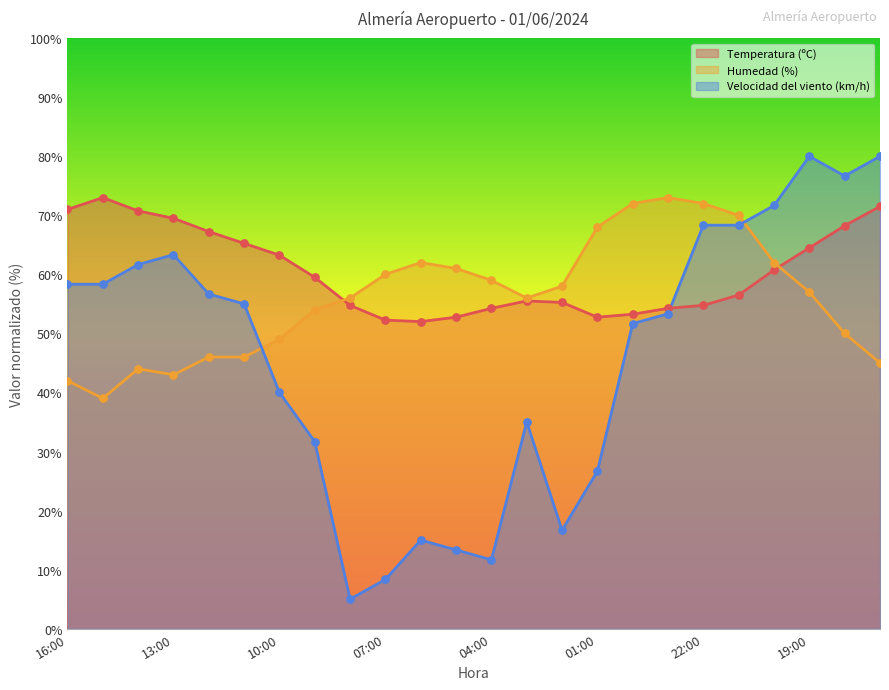

At how many categories does at least one series exceed 48?

24